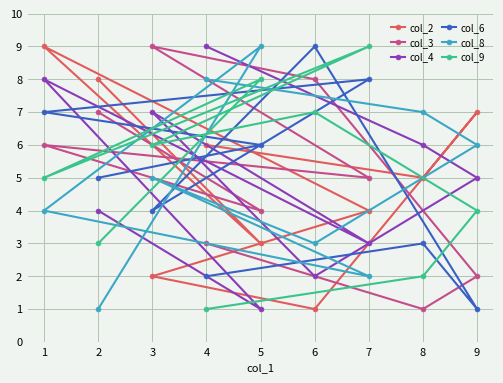

How many times do col_6 and col_9 cross each other?

6